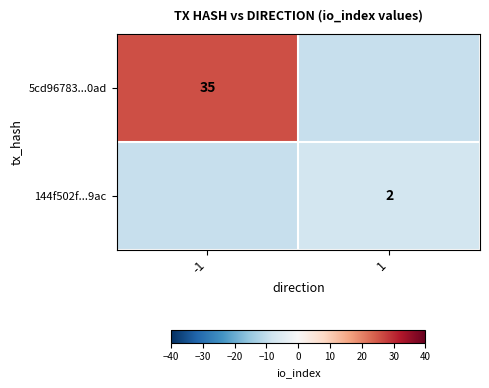

Which category has the lowest value across all series?

1